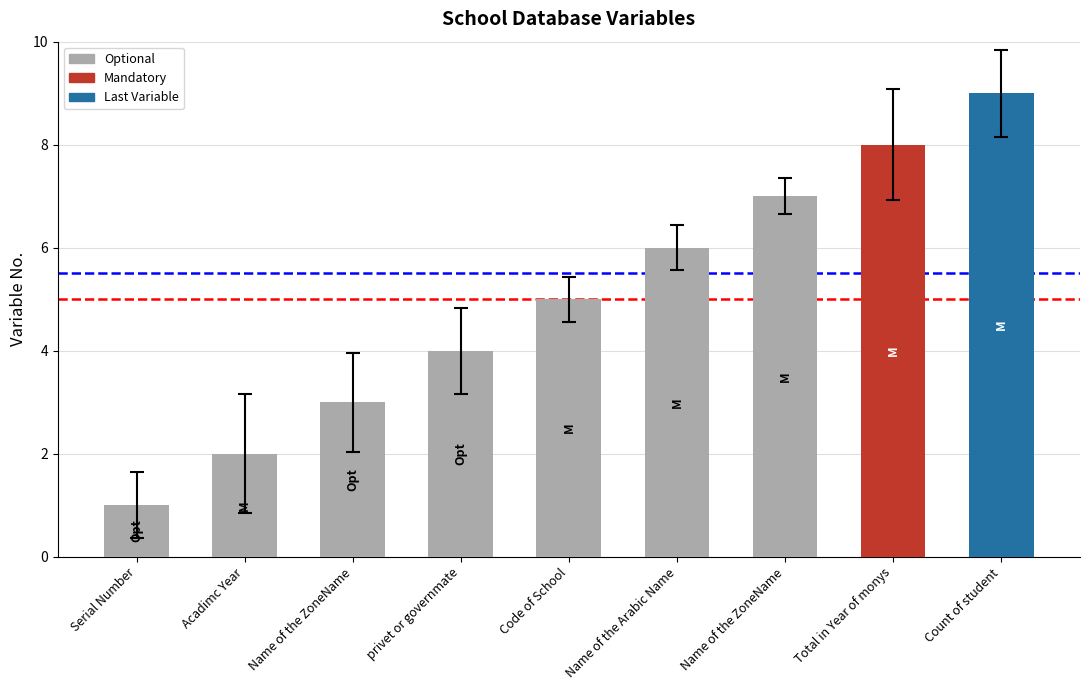

What is the greatest value displayed?

9